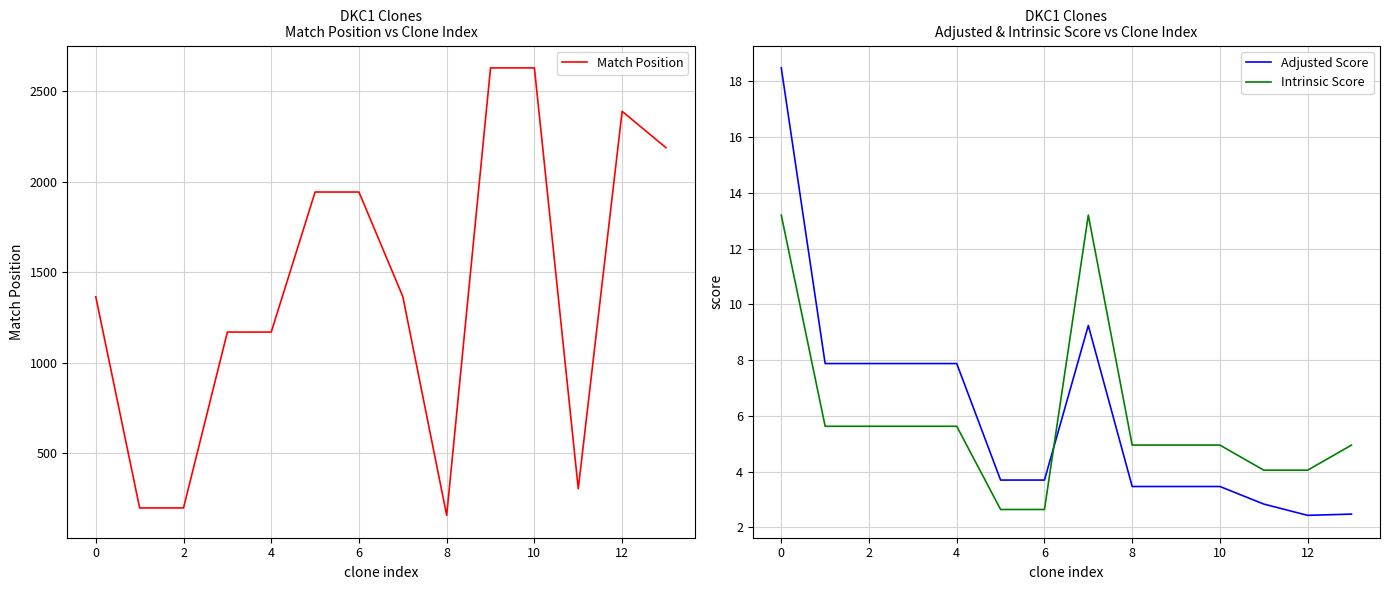

At which category is the sum across all series the highest?

9